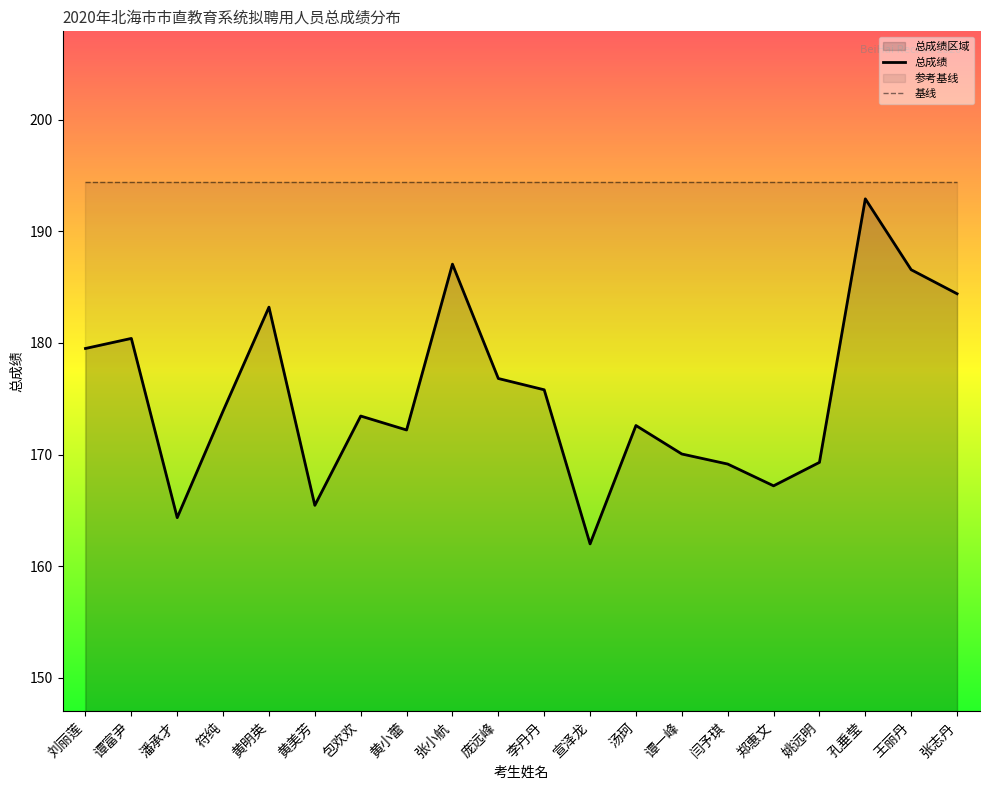

What is the label of the 19th point from the left?

王丽丹